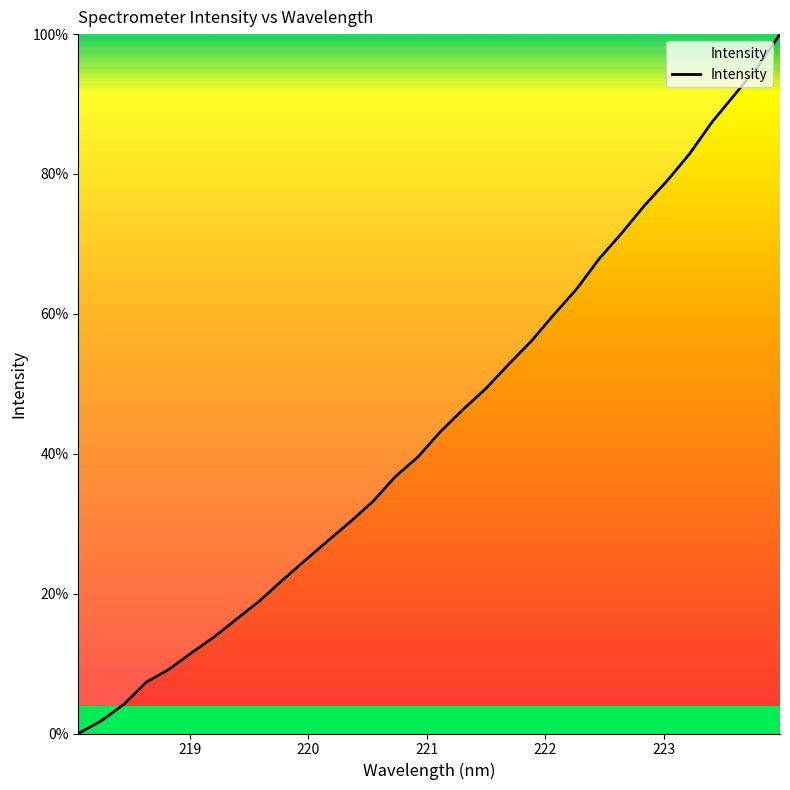

What is the difference between the maximum and minimum values?

100.0